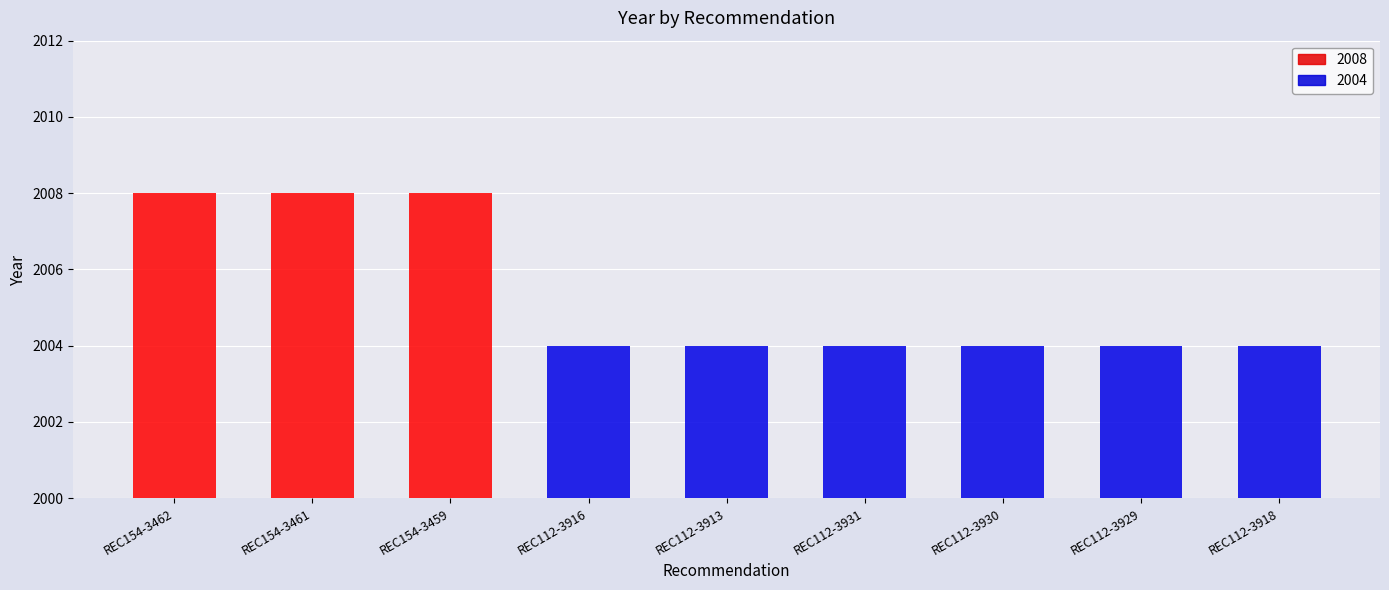

Which has a higher value, REC112-3931 or REC154-3459?

REC154-3459